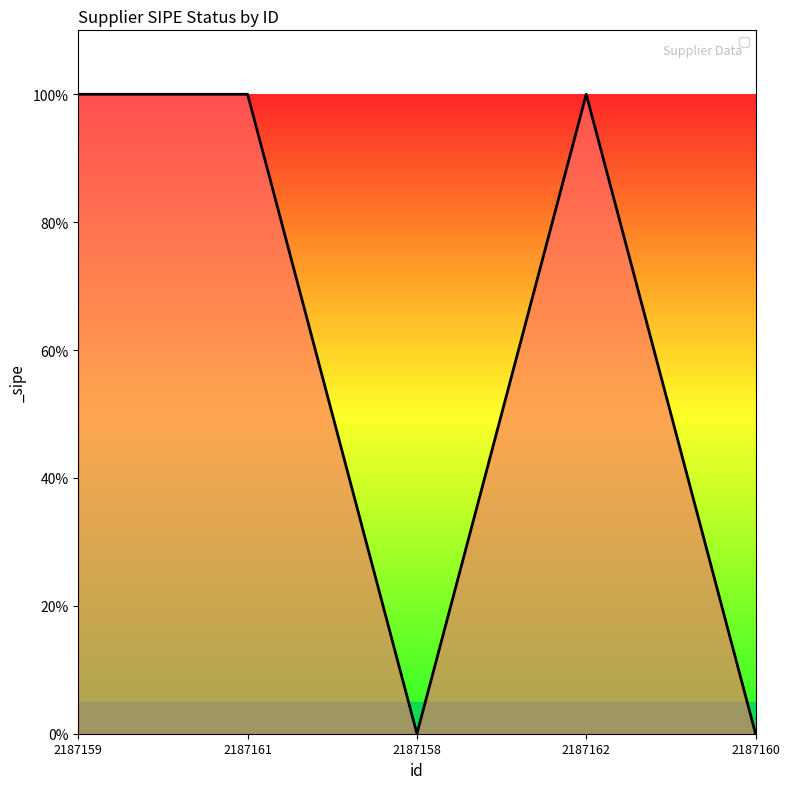

True or false: there are more than 2 points higher than both neighbors.

False